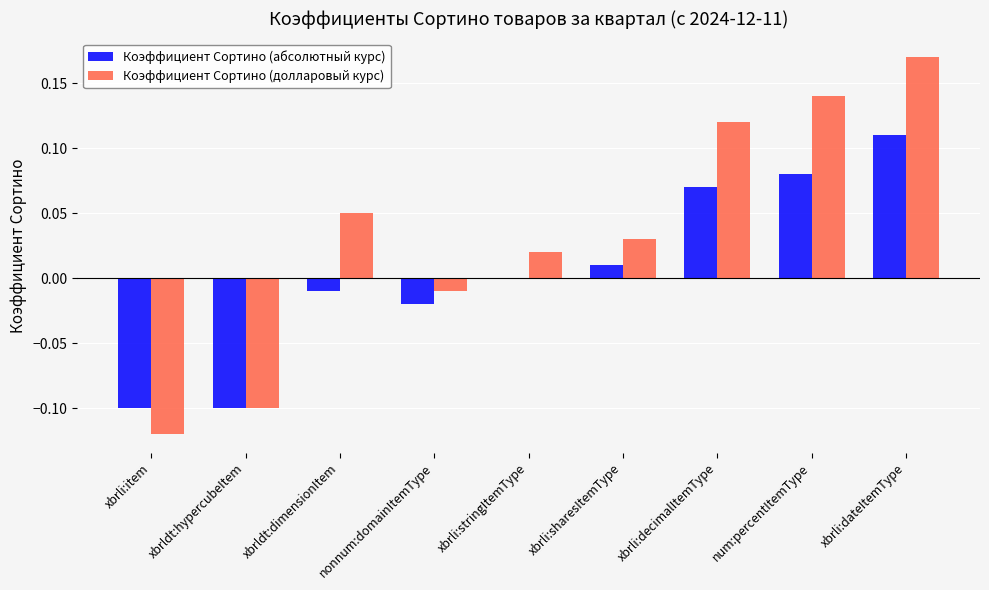

Which series has the largest total across all categories?

Коэффициент Сортино (долларовый курс)